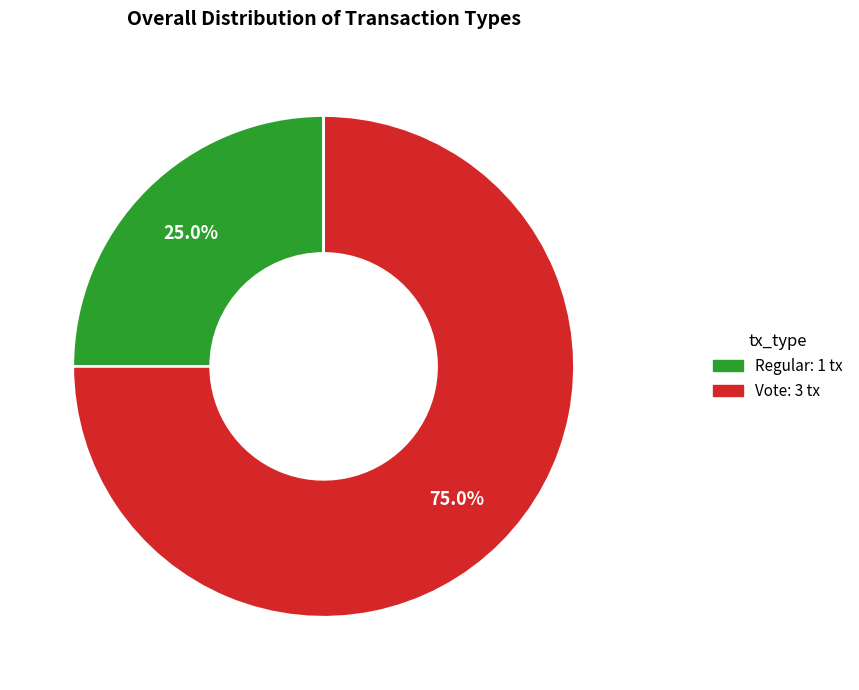

Combined, do Vote and Regular account for over 50%?

Yes